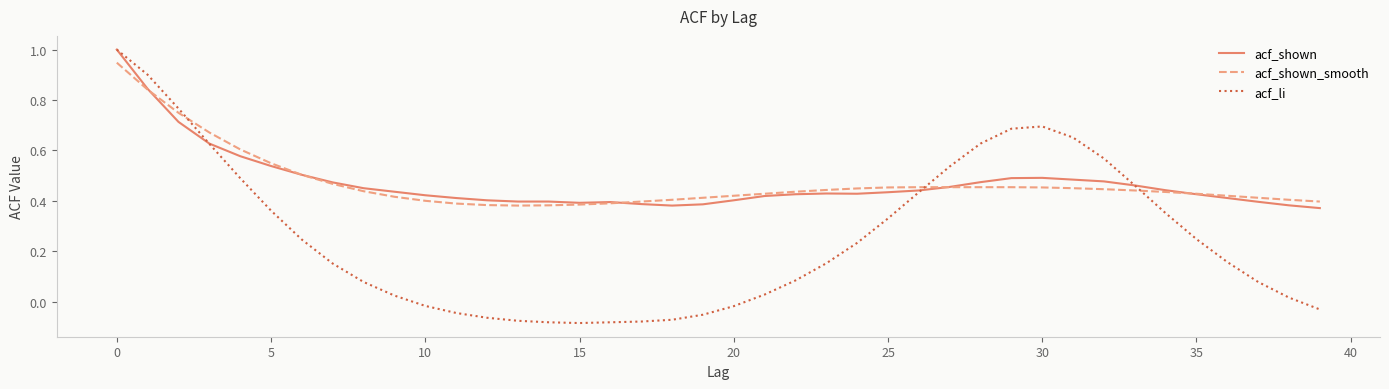

What are all the series names shown in the legend?

acf_shown, acf_shown_smooth, acf_li